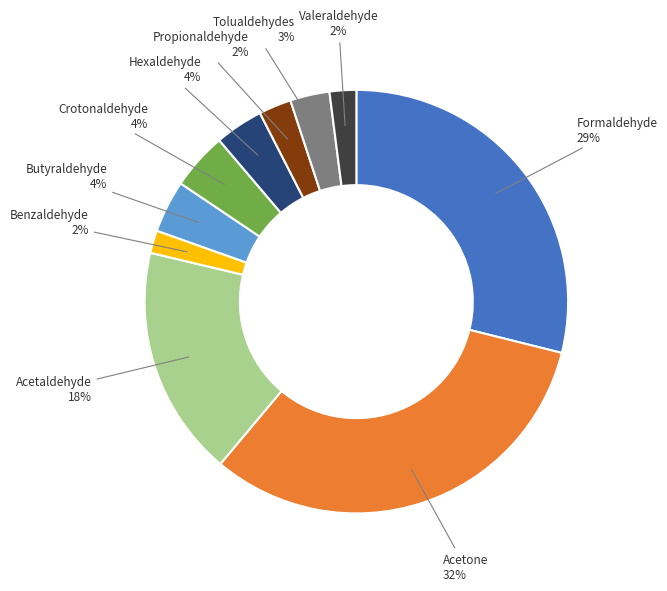

To the nearest percent, what is the average slice percentage?

10%